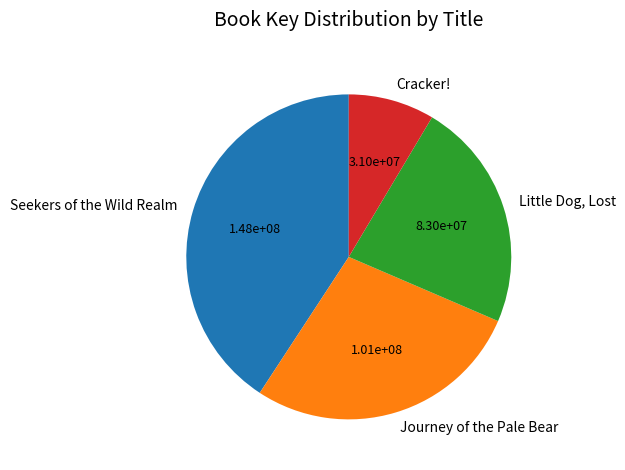

Is there a majority slice in this chart?

No